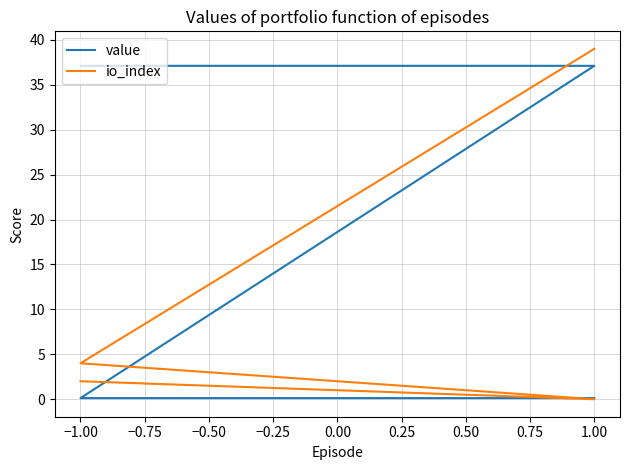

After their last crossing, which series has the higher values: io_index or value?

io_index